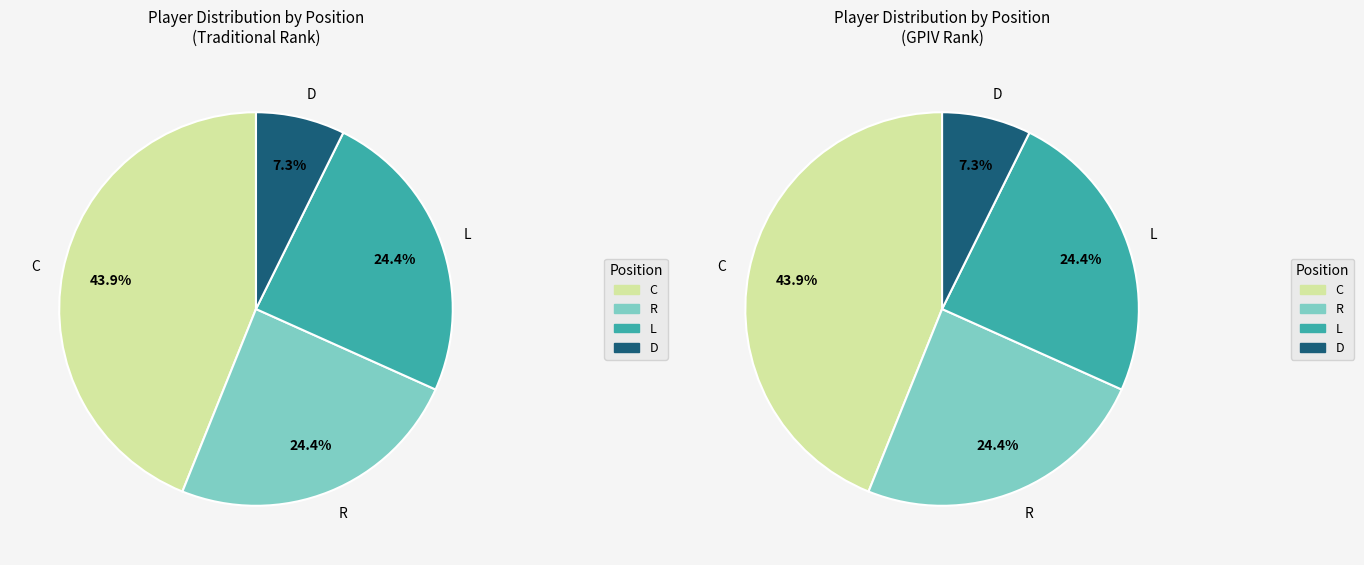

Rank the categories by value from lowest to highest.

D, L, R, C